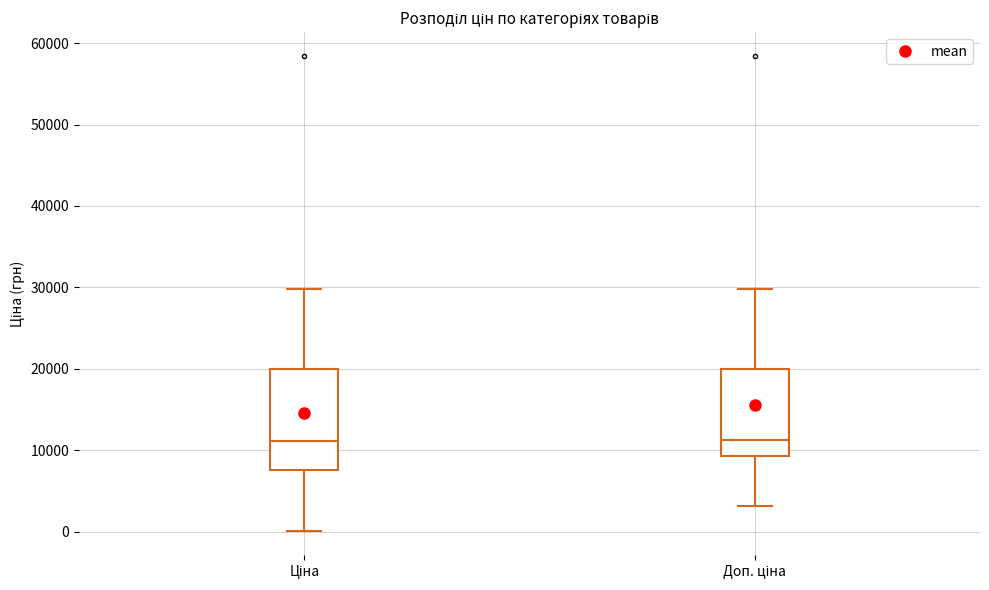

Which box is the tallest, from its lower edge to its upper edge?

Ціна